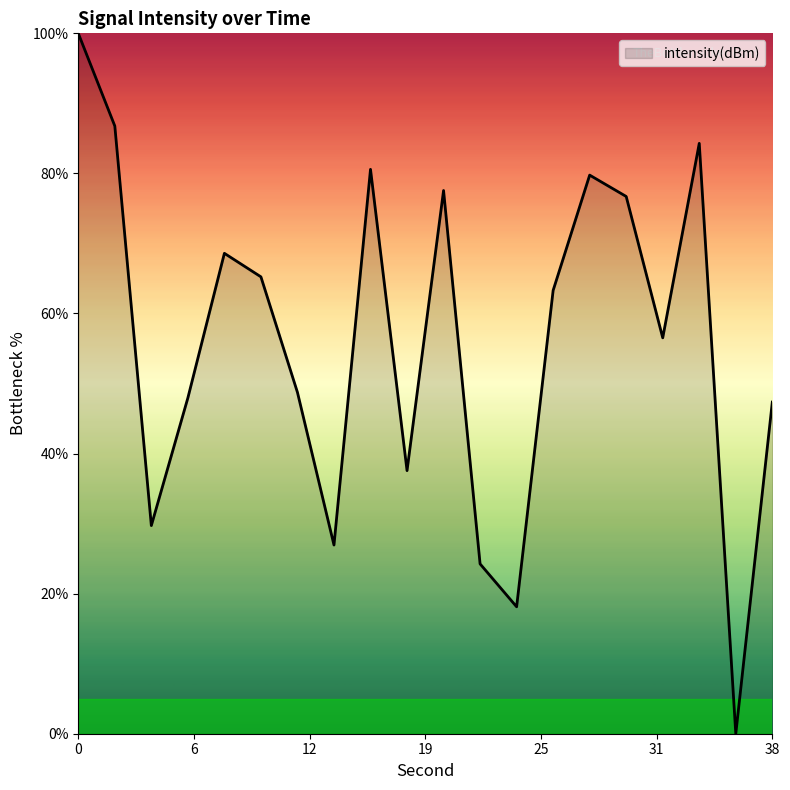

What is the difference between the maximum and second lowest values?

81.9